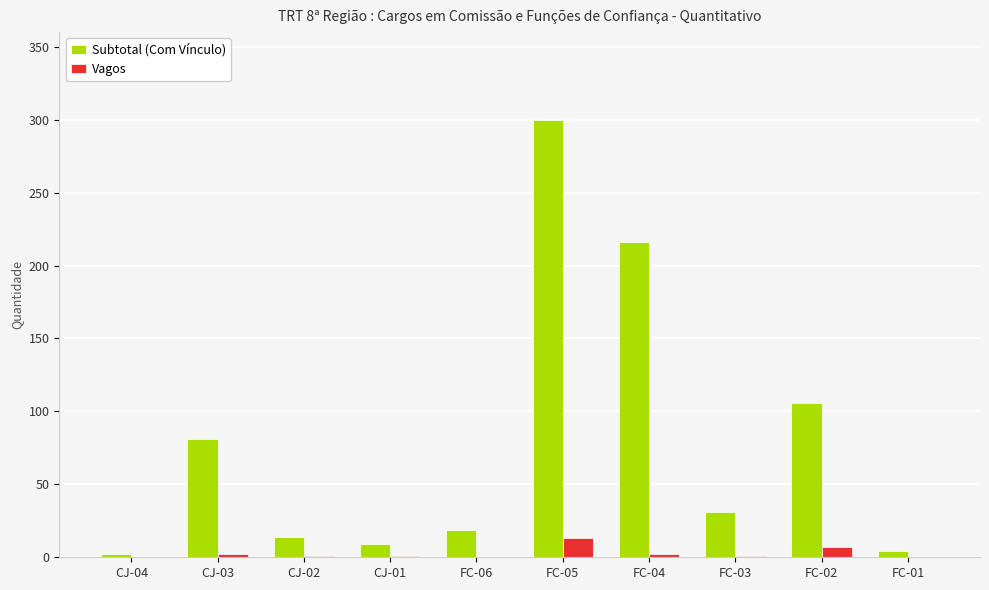

Between FC-06 and FC-04, which series saw the biggest shift?

Subtotal (Com Vínculo)